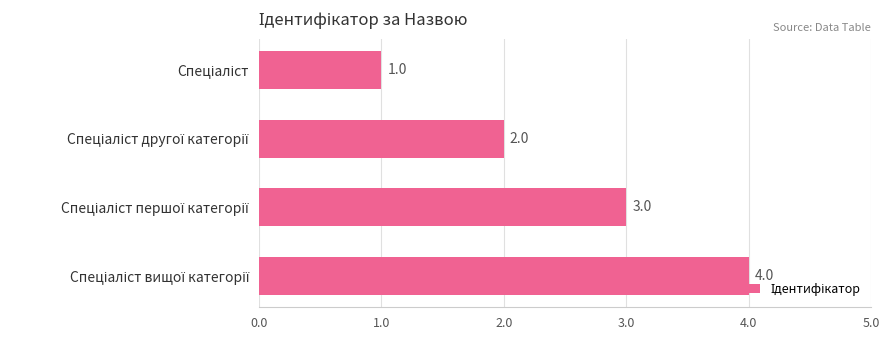

How many bars are there in total?

4